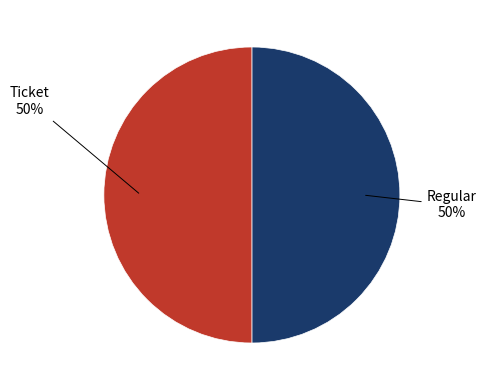

Count the number of slices in the pie.

2